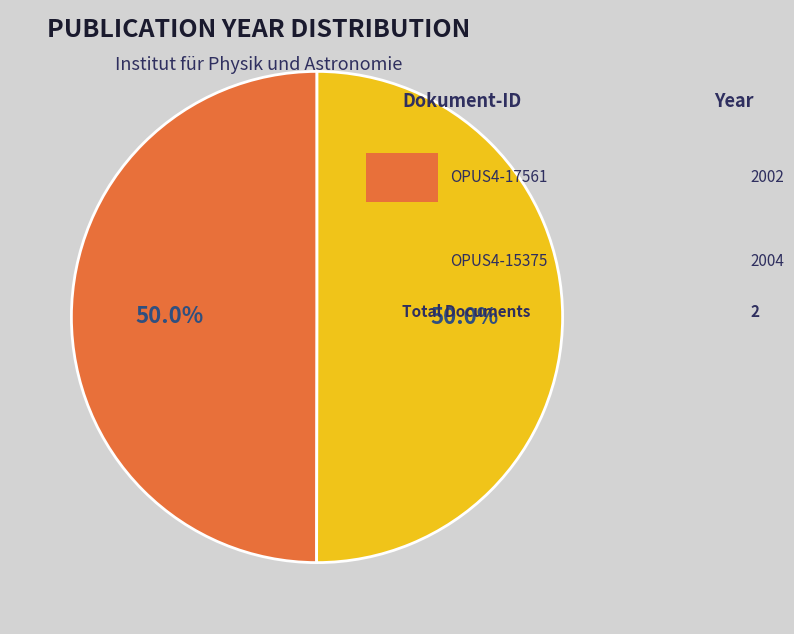

To the nearest percent, what is the average slice percentage?

50%